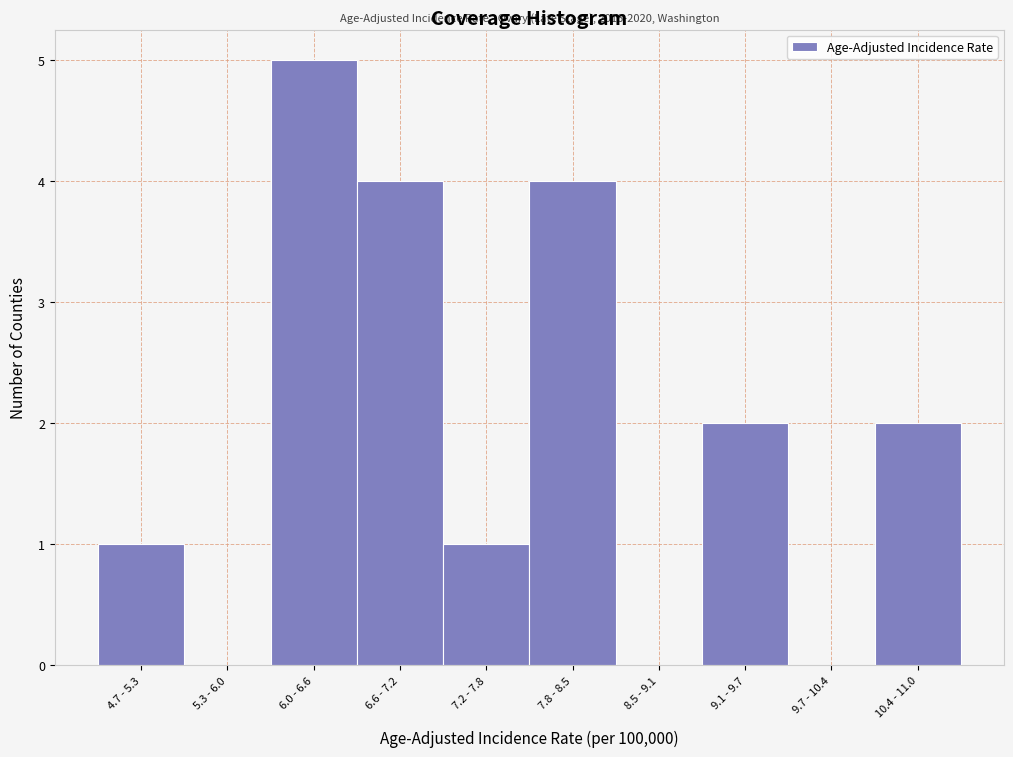

Reading right to left, list all the values displayed in this chart.

10.4 - 11.0=2	9.7 - 10.4=0	9.1 - 9.7=2	8.5 - 9.1=0	7.8 - 8.5=4	7.2 - 7.8=1	6.6 - 7.2=4	6.0 - 6.6=5	5.3 - 6.0=0	4.7 - 5.3=1